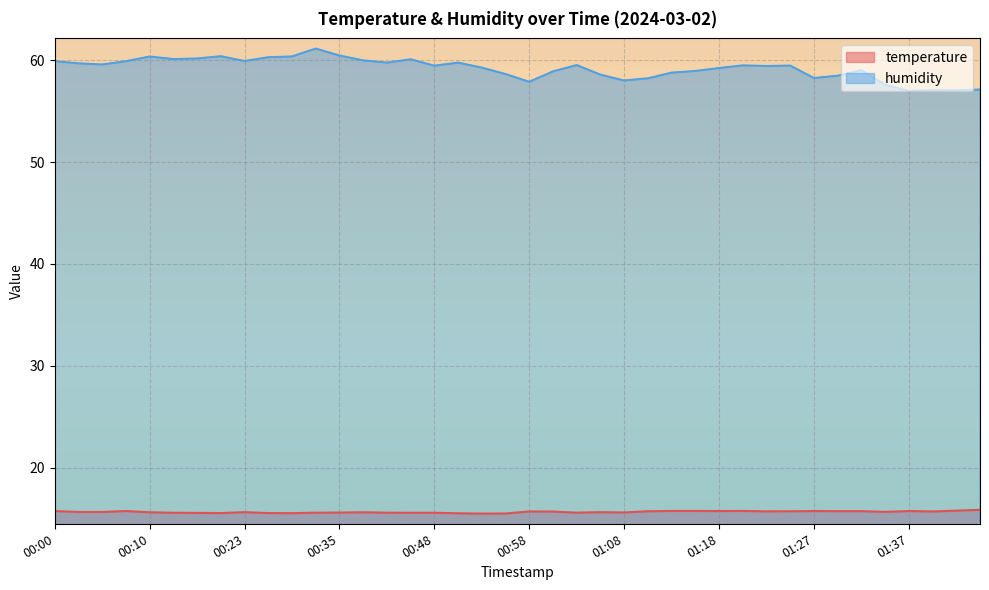

How many distinct data groups are displayed?

2